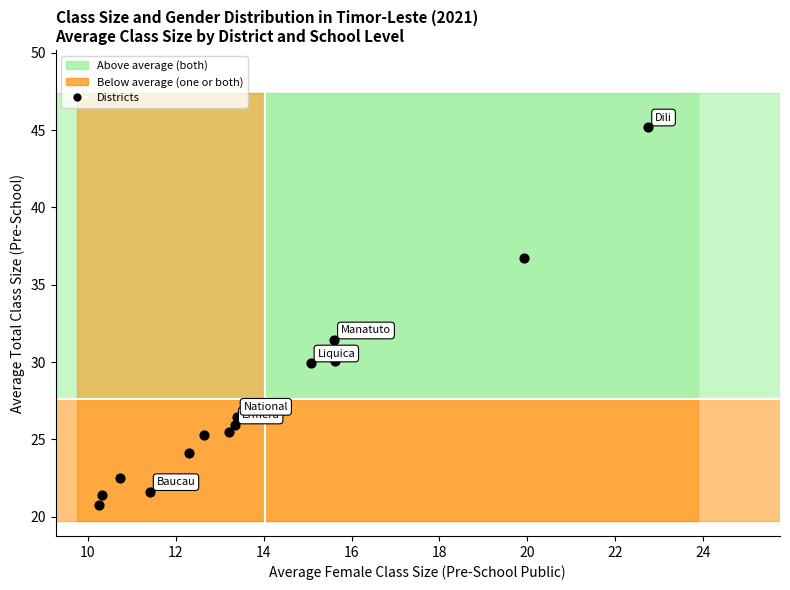

What is the range of Y values (max minus min)?

24.4